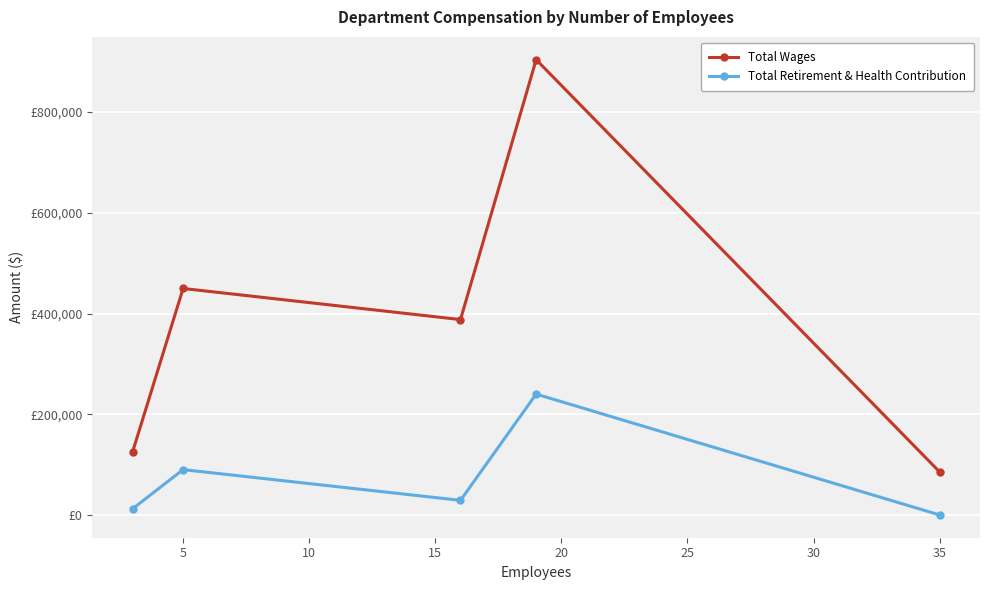

Does the chart display data point markers on the line(s)?

Yes